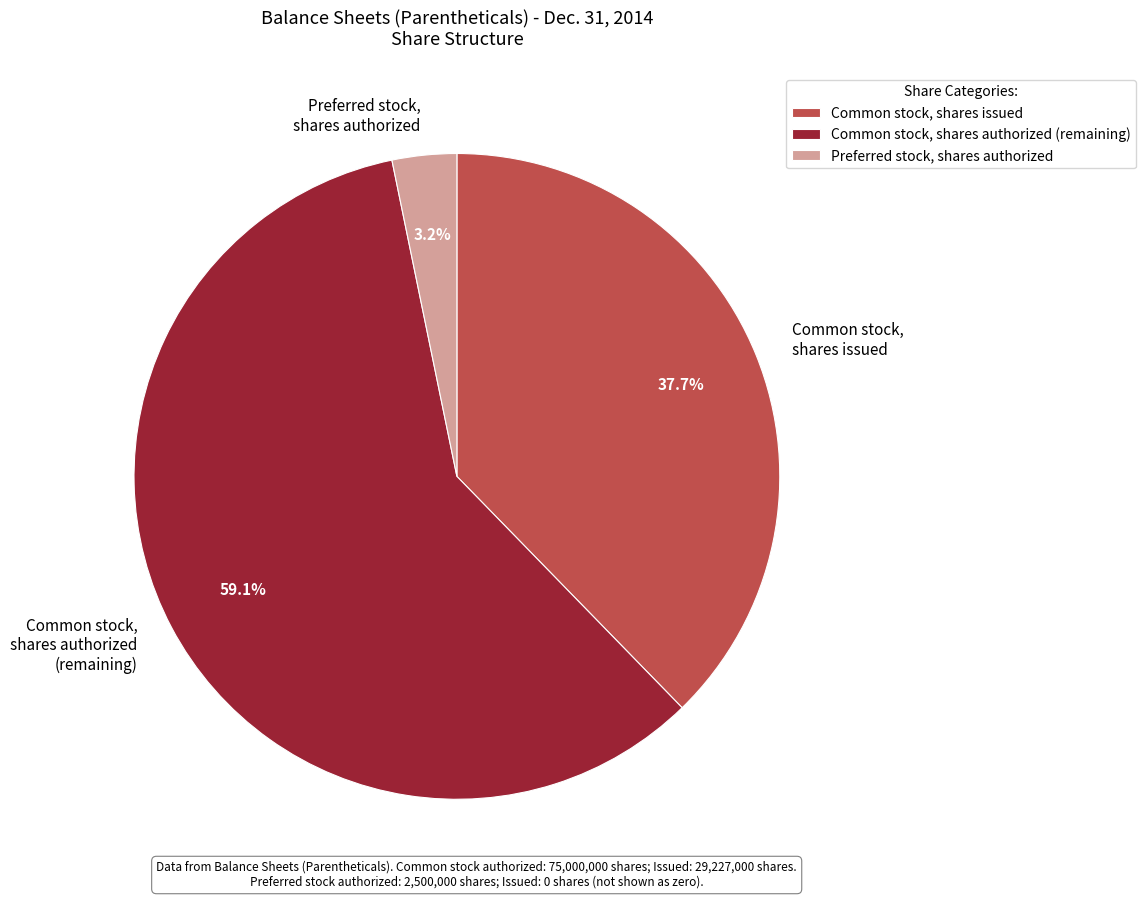

What is the largest slice in the pie chart?

Common stock, shares authorized